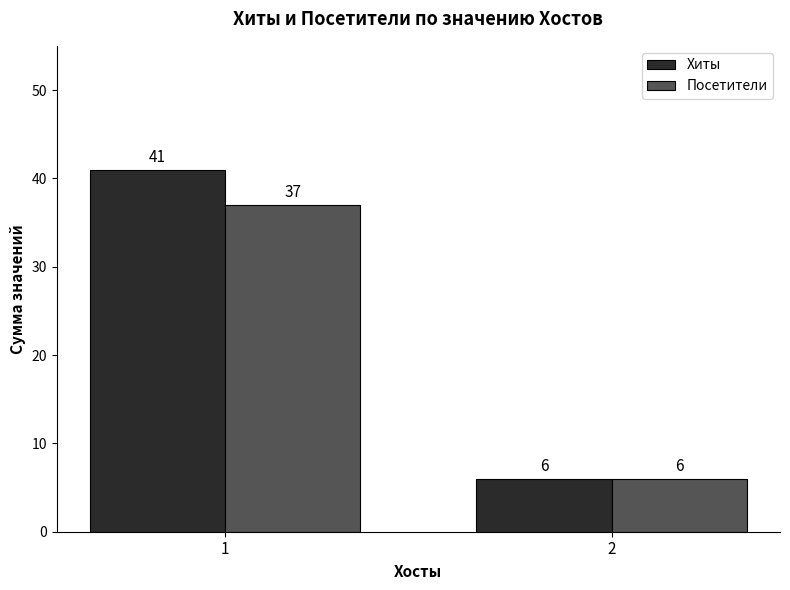

At which label is Хиты closest to 23?

2